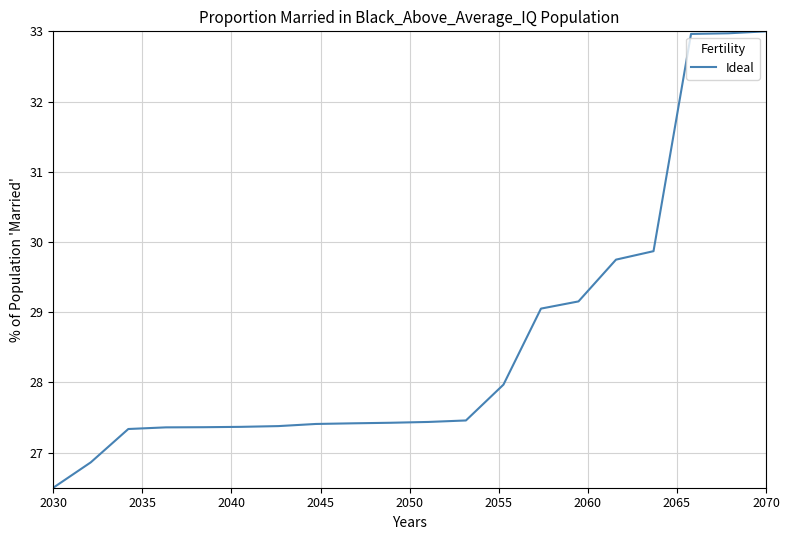

What is the smallest value displayed?

26.5